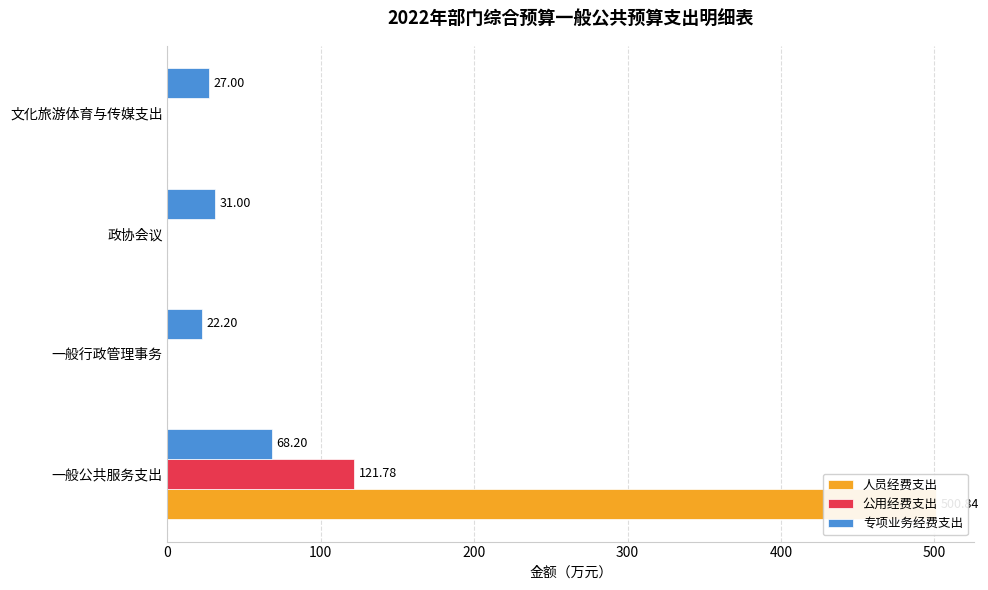

Reading left to right, list all the values displayed in this chart.

人员经费支出: 0=500.8	100=0.0	200=0.0	300=0.0
公用经费支出: 0=121.8	100=0.0	200=0.0	300=0.0
专项业务经费支出: 0=68.2	100=22.2	200=31.0	300=27.0